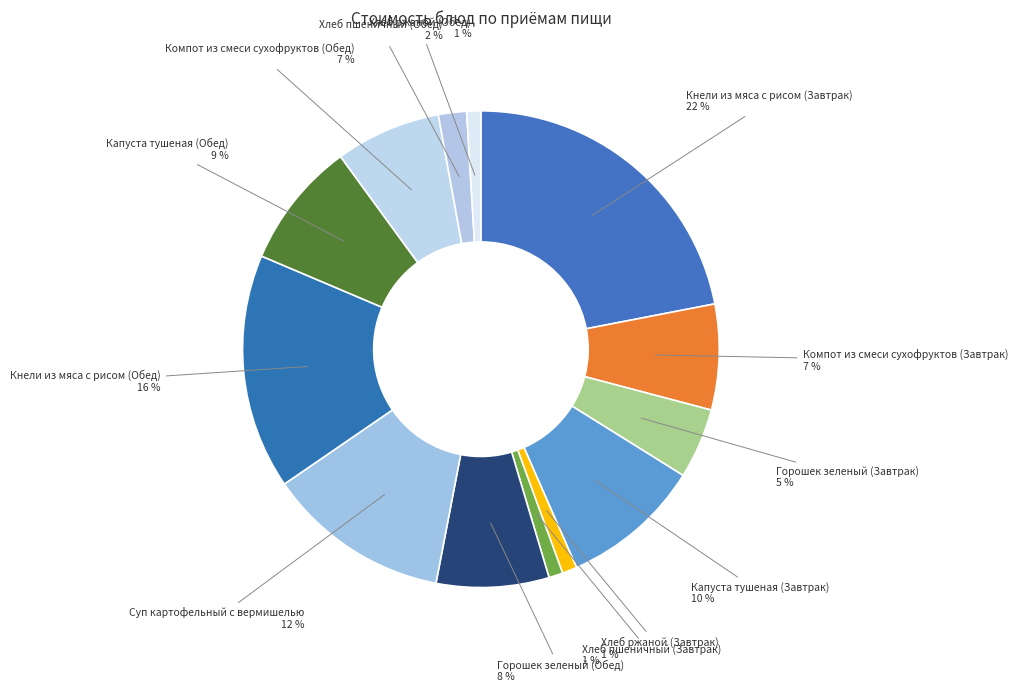

How many segments does this pie chart have?

13